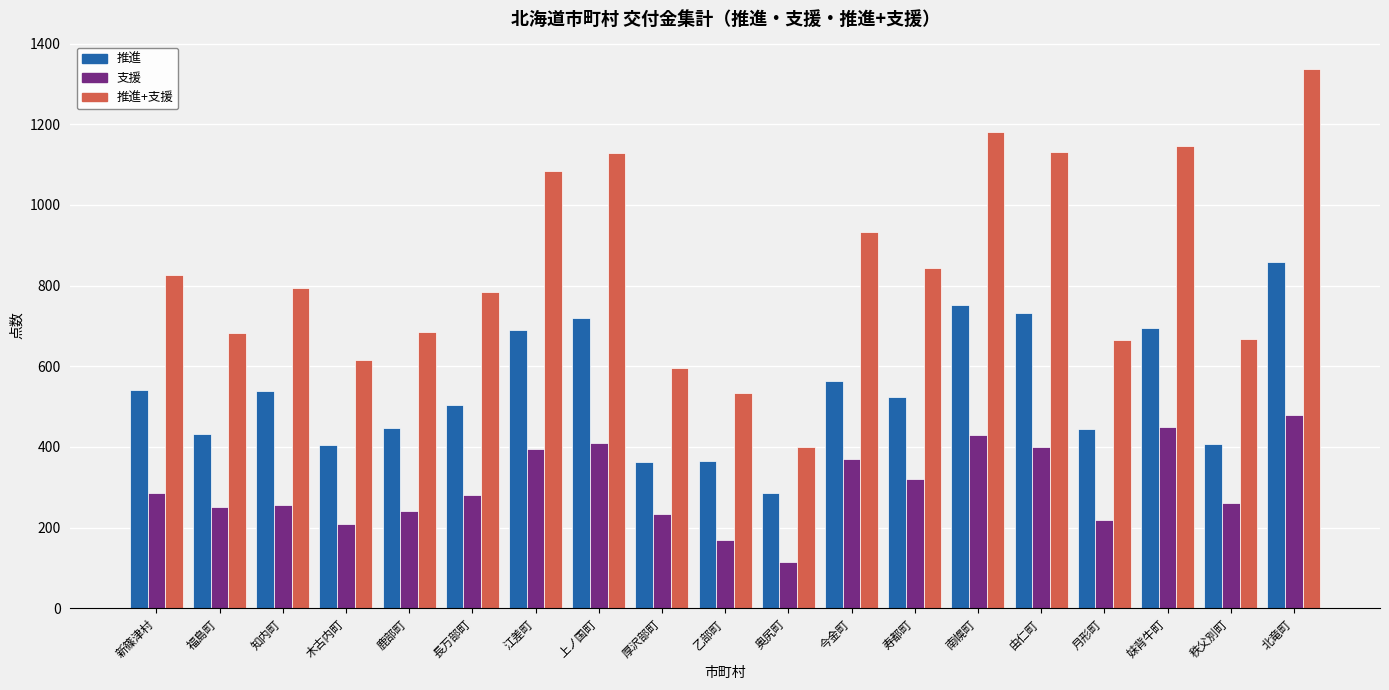

What is the difference between the 推進+支援 values at 今金町 and 新篠津村?

106